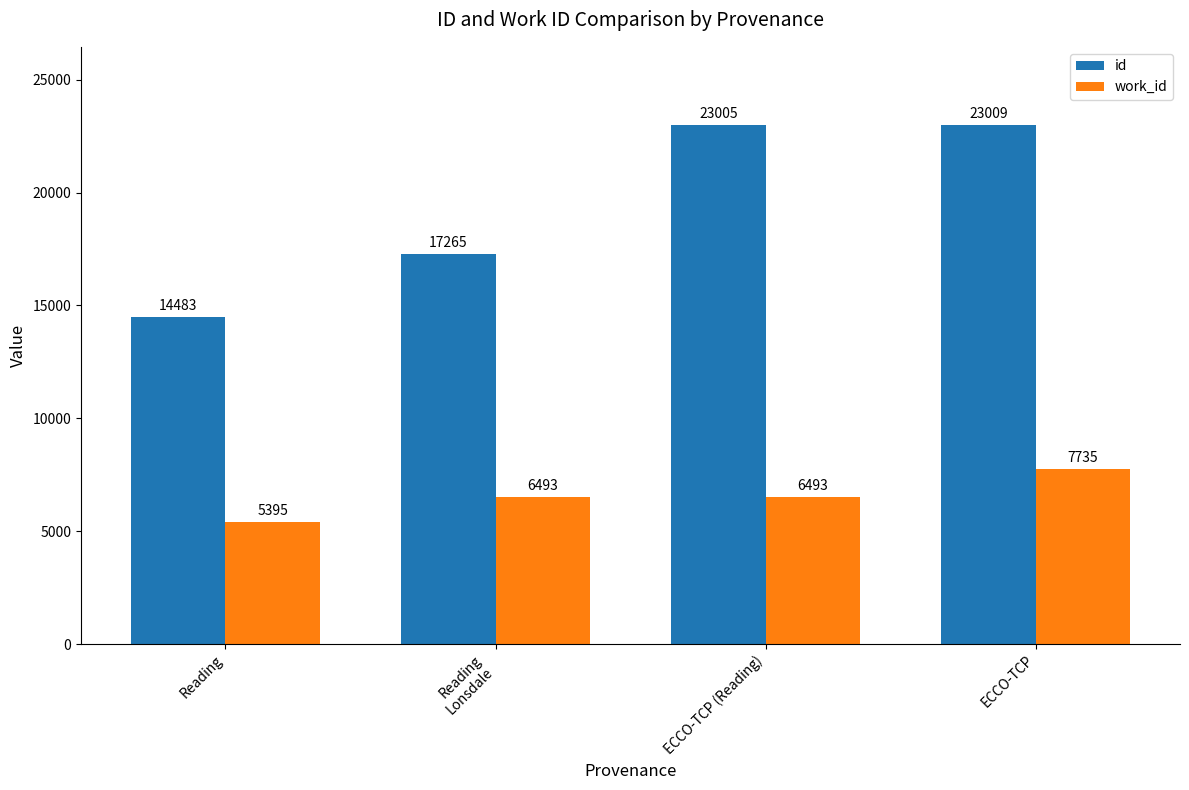

What is the highest value of the id series?

23009